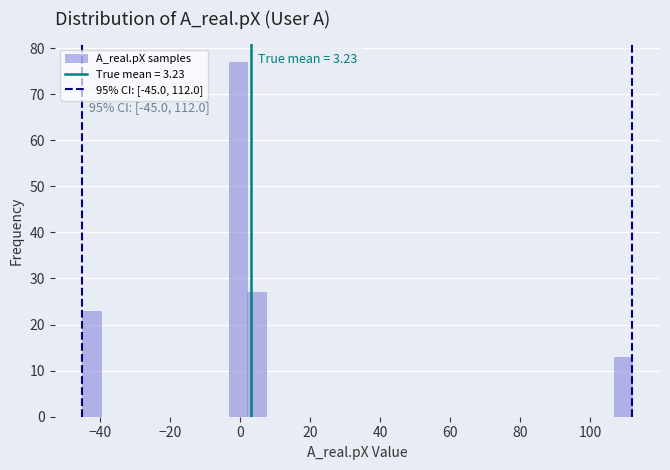

Read against the x-axis, roughly where is the centre of the tallest bar?

0